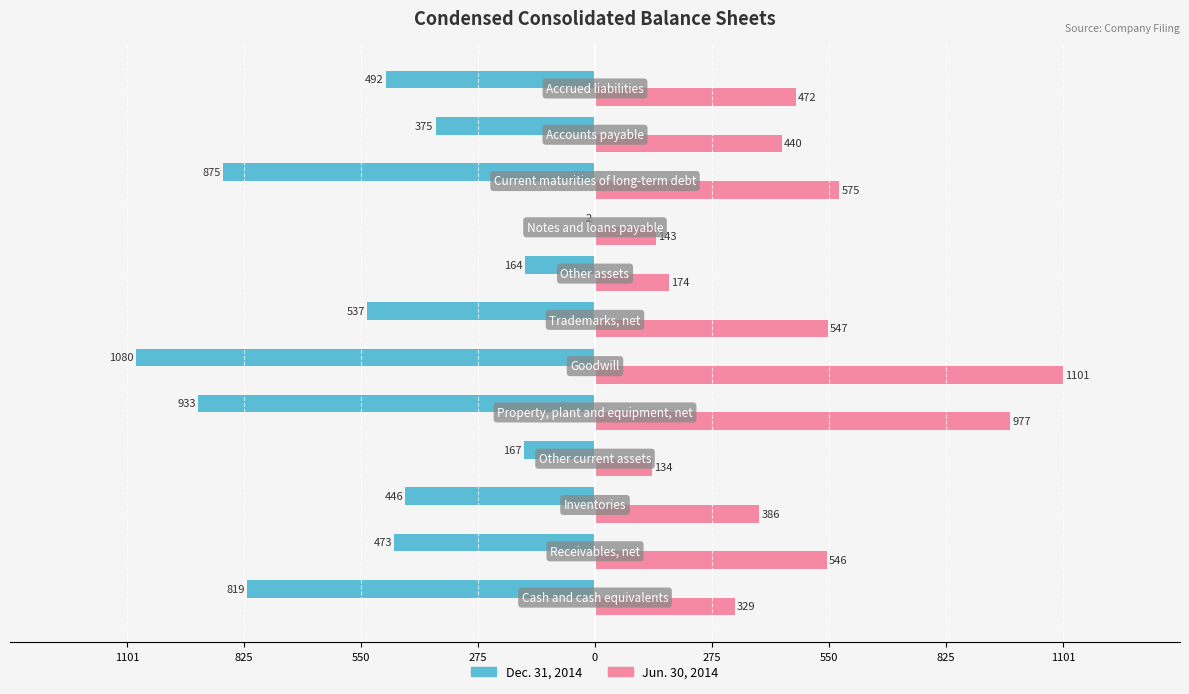

What are all the series names shown in the legend?

Dec. 31, 2014, Jun. 30, 2014